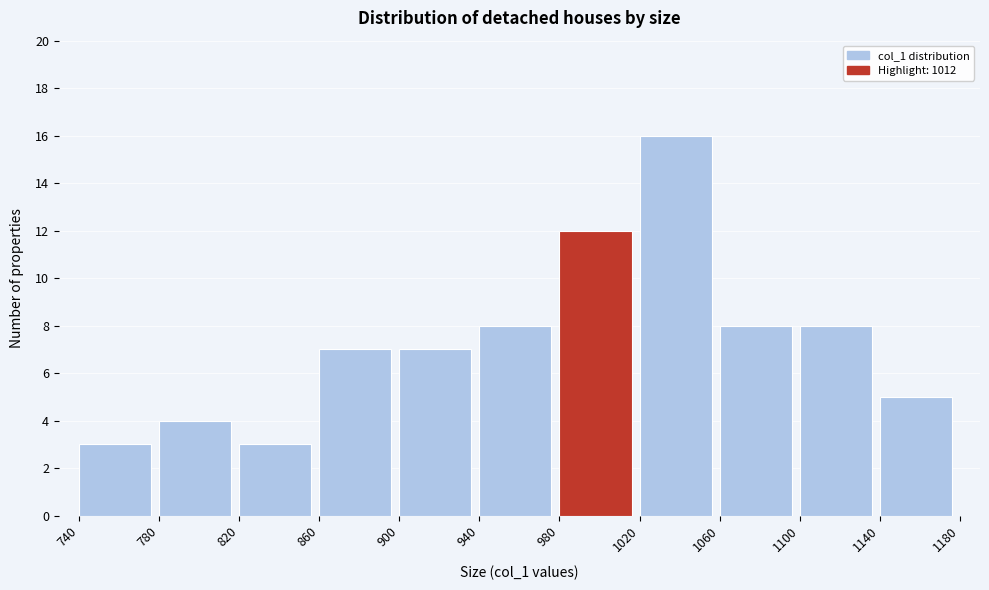

Reading left to right, transcribe this chart: for each bar, give the range it covers on the x-axis and its height. The values are not printed on the chart, so give them approximately, as read against the axis.

740 to 780: 3
780 to 820: 4
820 to 860: 3
860 to 900: 7
900 to 940: 7
940 to 980: 8
980 to 1020: 12
1020 to 1060: 16
1060 to 1100: 8
1100 to 1140: 8
1140 to 1180: 5